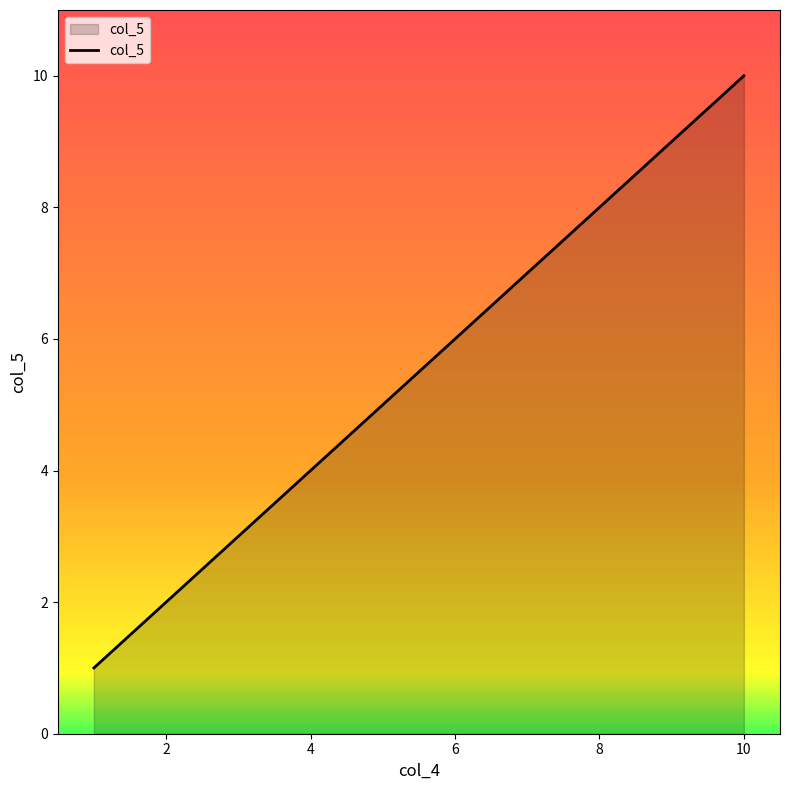

How many distinct data groups are displayed?

1